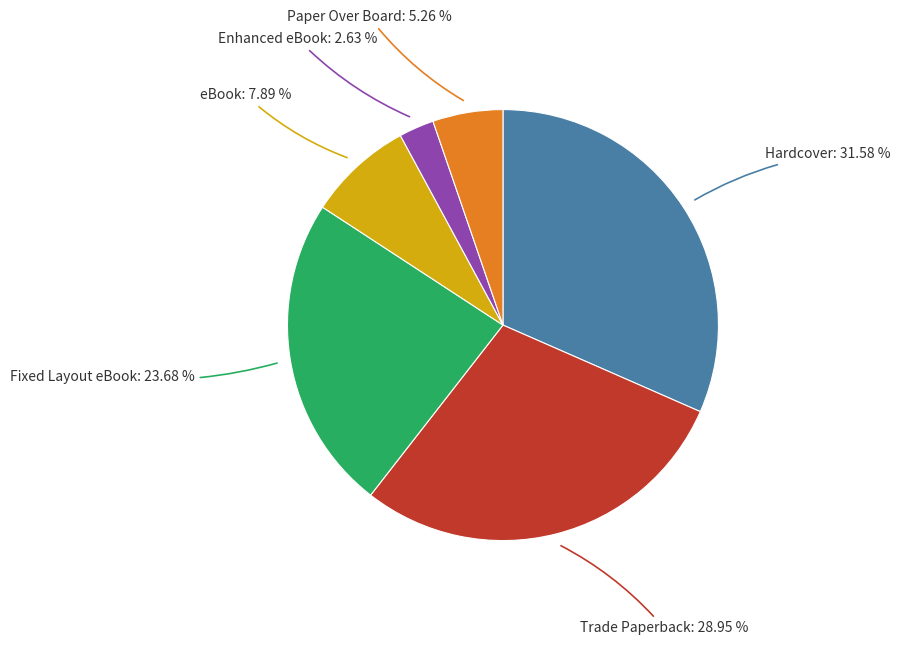

Is it true that Enhanced eBook is 3% of the pie?

True